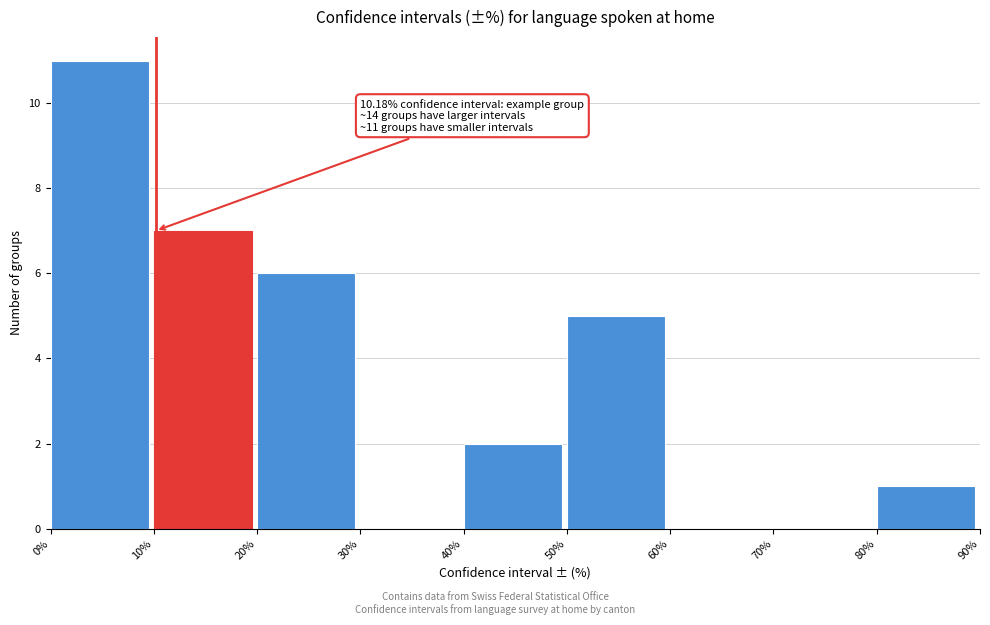

Over which range of the x-axis is the bar tallest?

0% to 10%